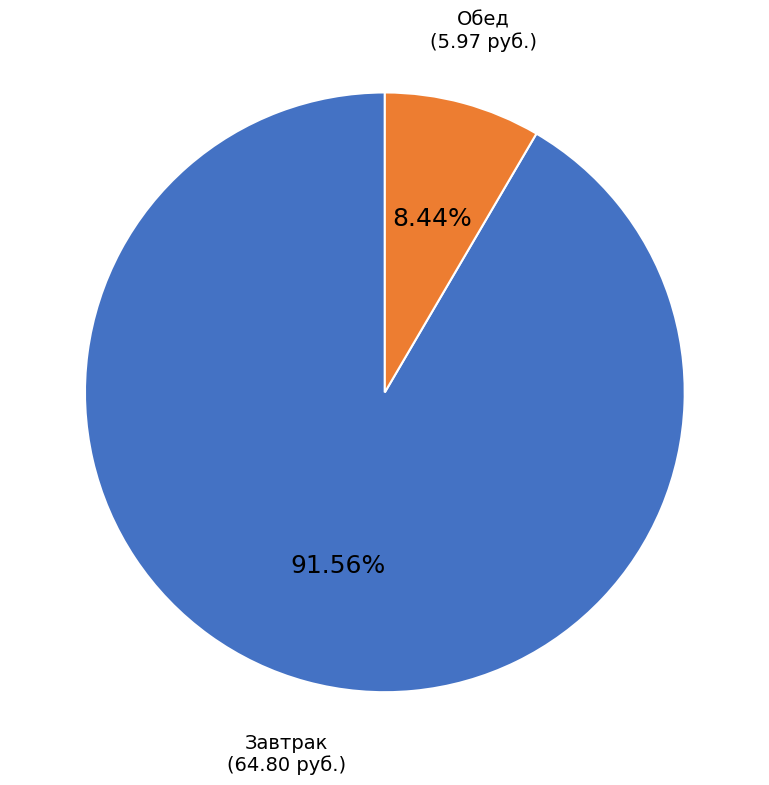

To the nearest percent, what is the difference between the largest and smallest slice percentages?

83%